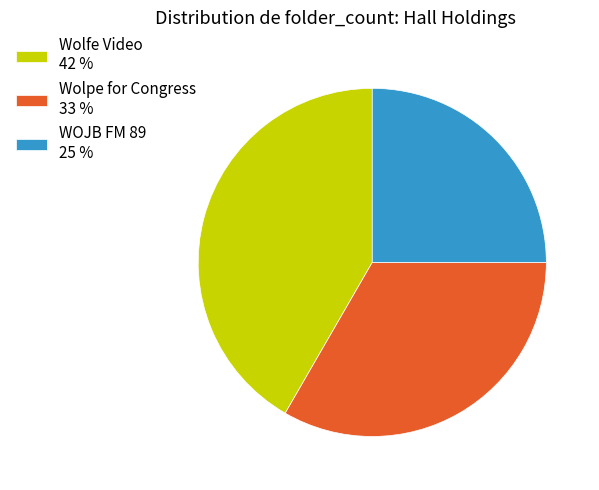

Does WOJB FM 89 represent more than half of the total?

No